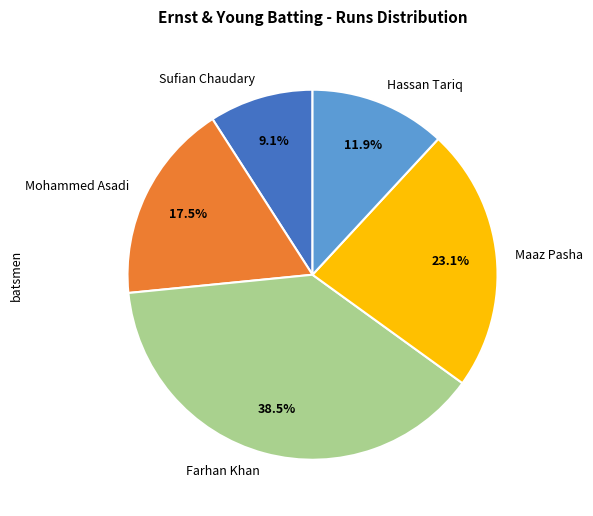

Count the number of slices in the pie.

5